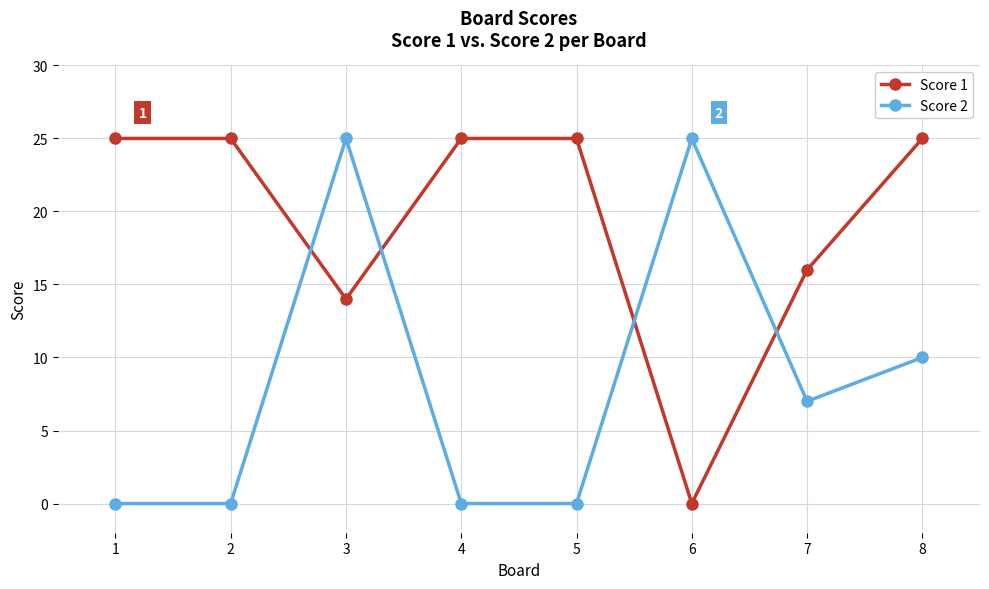

Reading right to left, list all the values displayed in this chart.

Score 1: 8=25	7=16	6=0	5=25	4=25	3=14	2=25	1=25
Score 2: 8=10	7=7	6=25	5=0	4=0	3=25	2=0	1=0